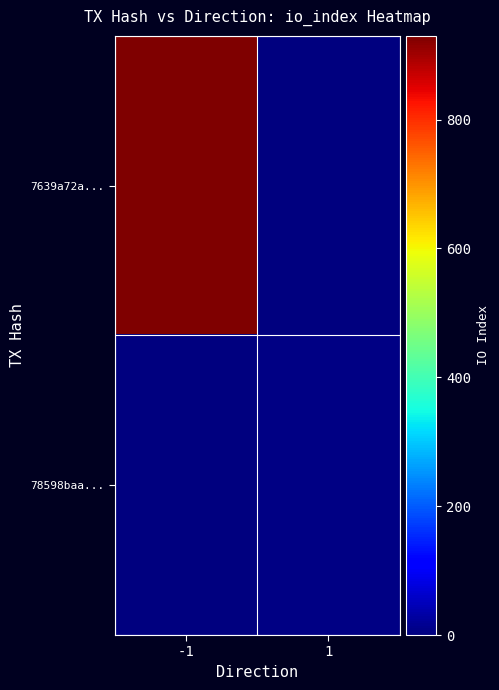

Which series changed the most between -1 and 1?

7639a72a...